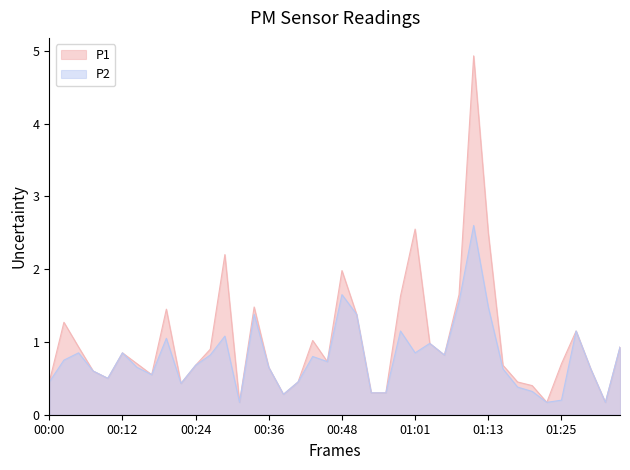

How many data points does each series have?

40